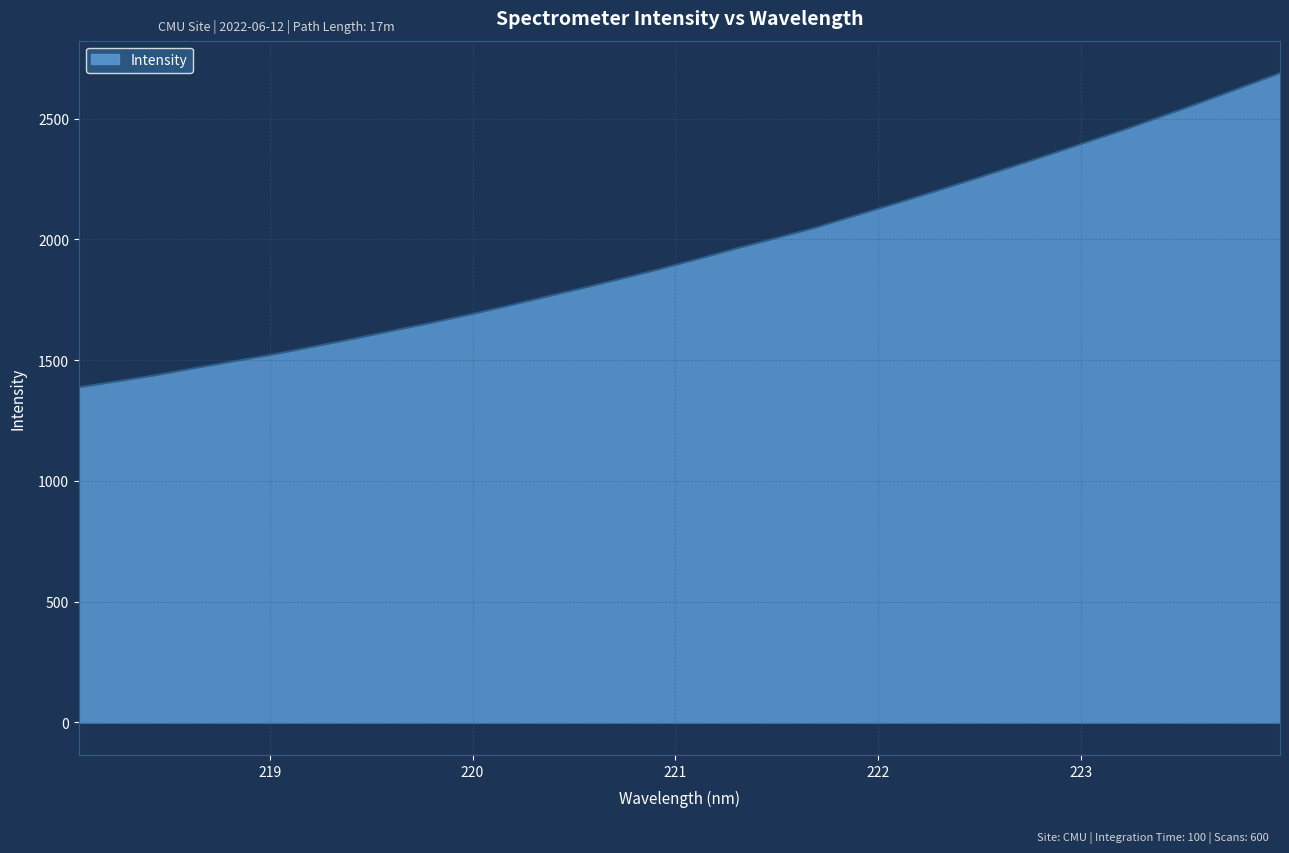

What is the sum of all values?

62344.8